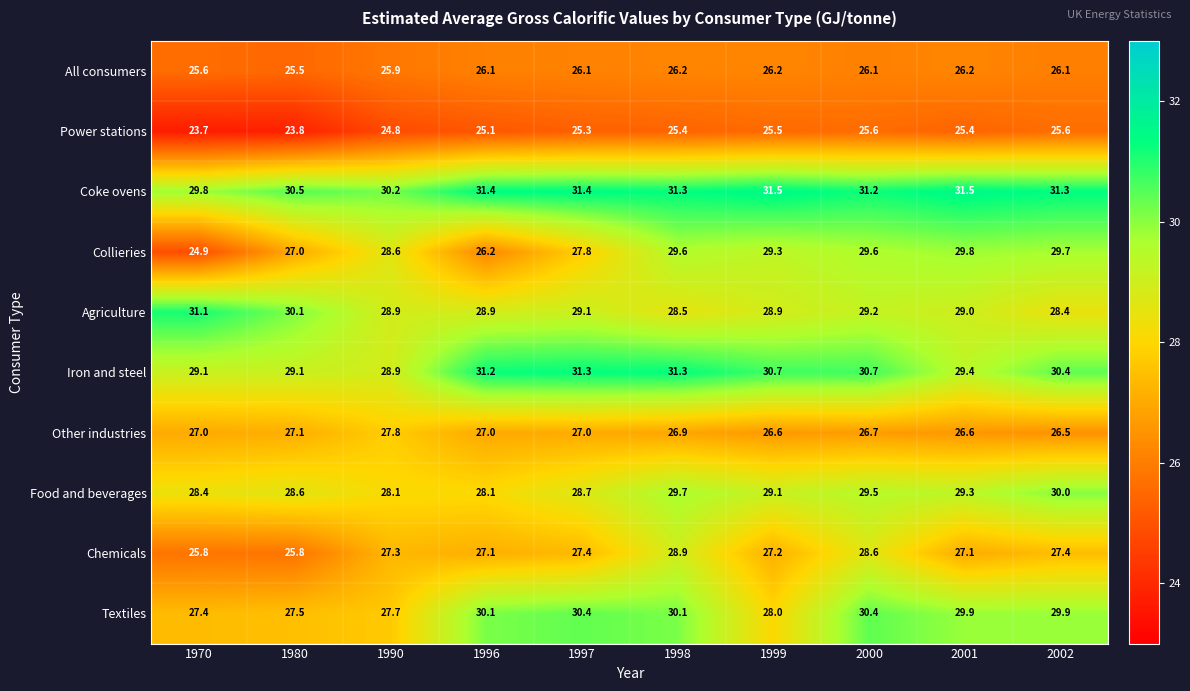

The Food and beverages series shows 7.6 at 2001. True or false?

False